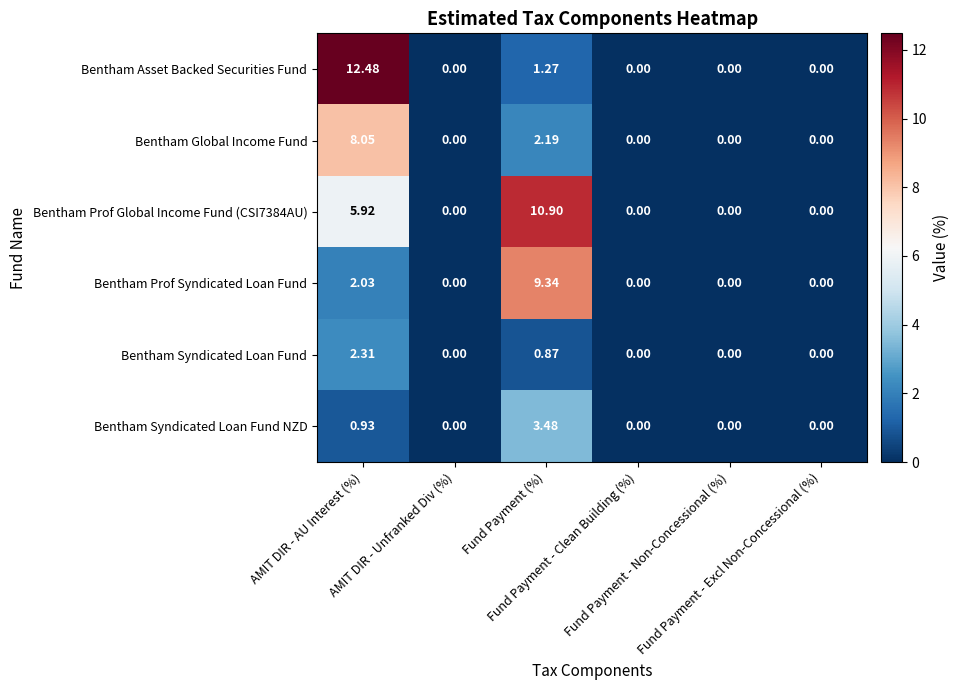

Count the number of data series in this chart.

6